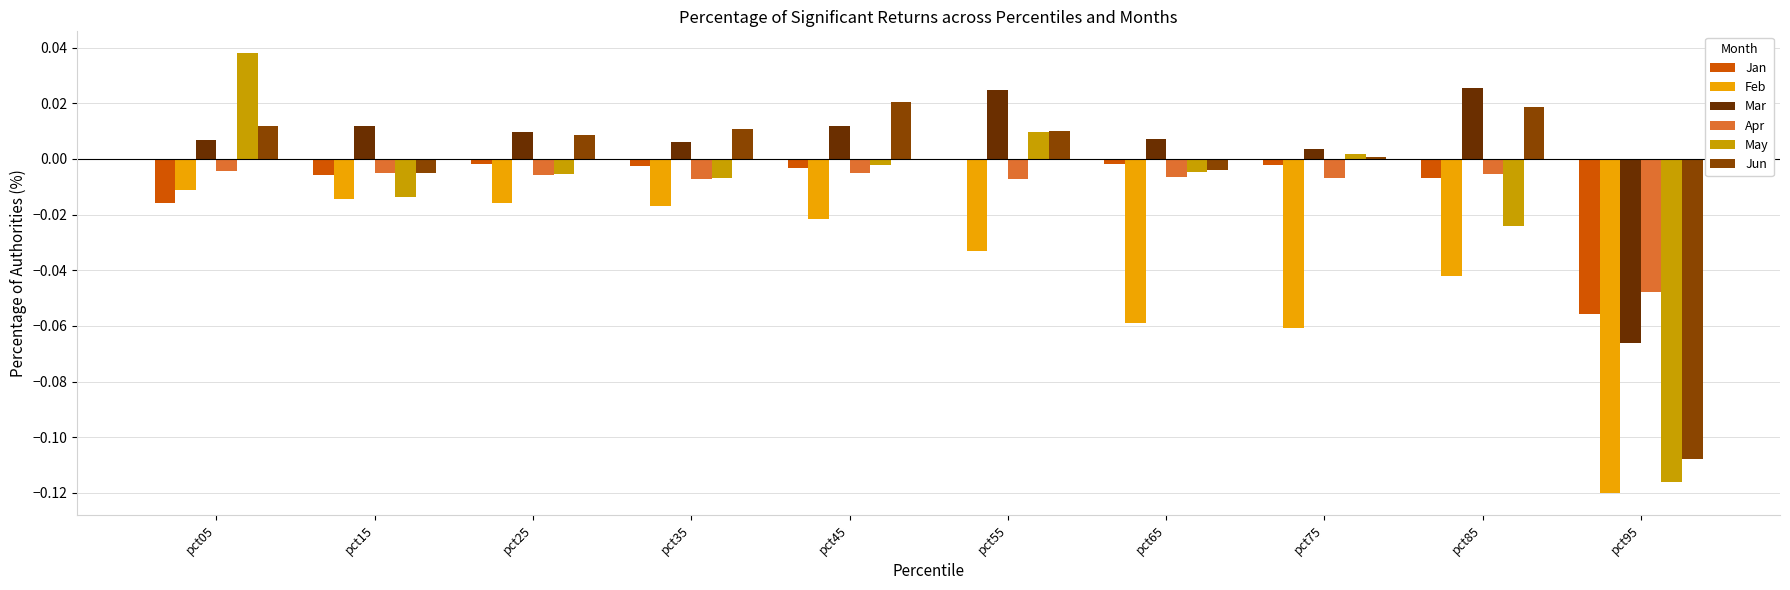

Which series has the largest range (max minus min)?

May